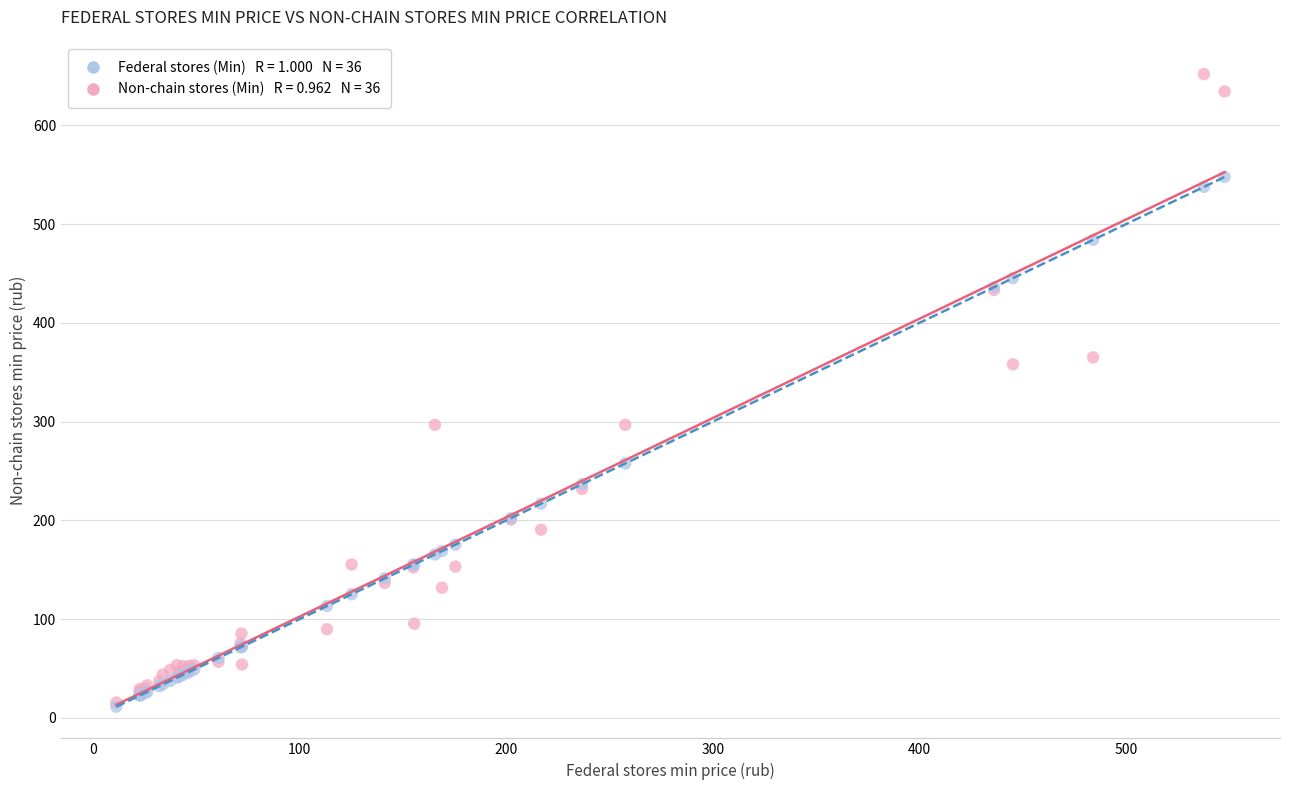

Across all series, what Y value is closest to 331?

357.9